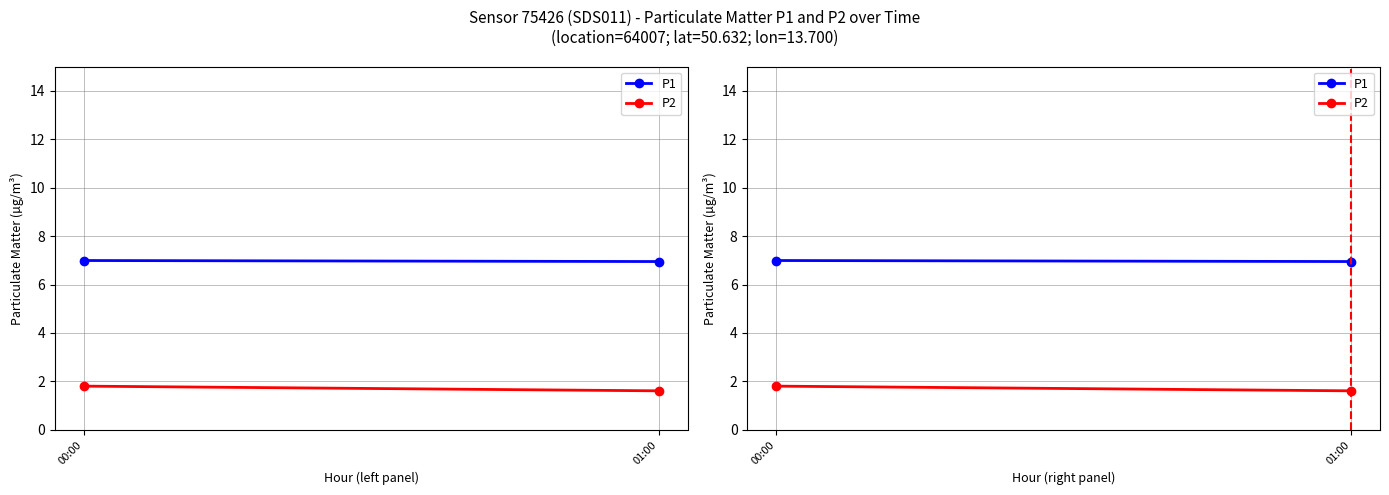

Reading left to right, transcribe all the data shown in this chart.

P1: 7.0	7.0
P2: 1.8	1.6